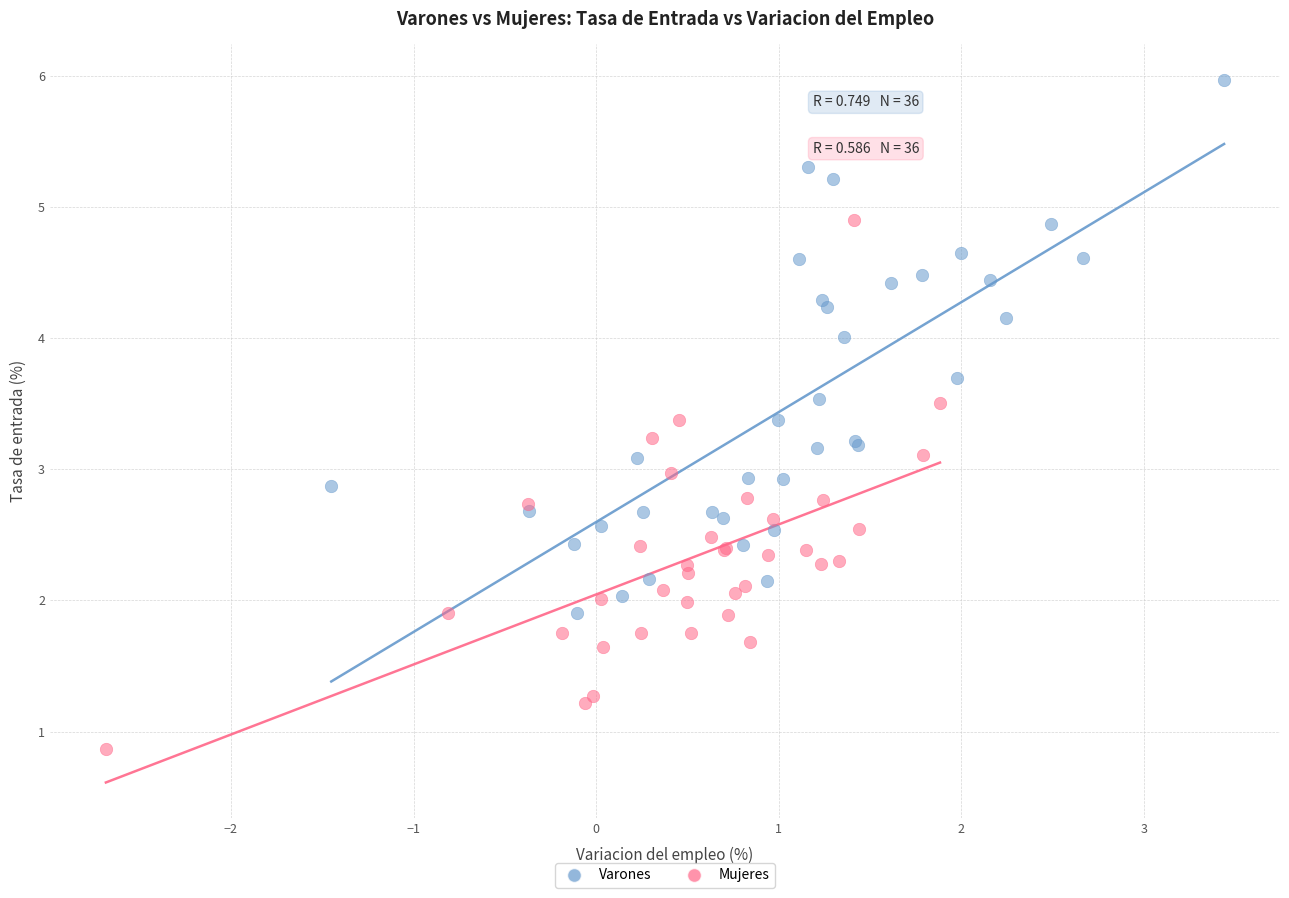

Which series contains the lowest Y value?

Mujeres